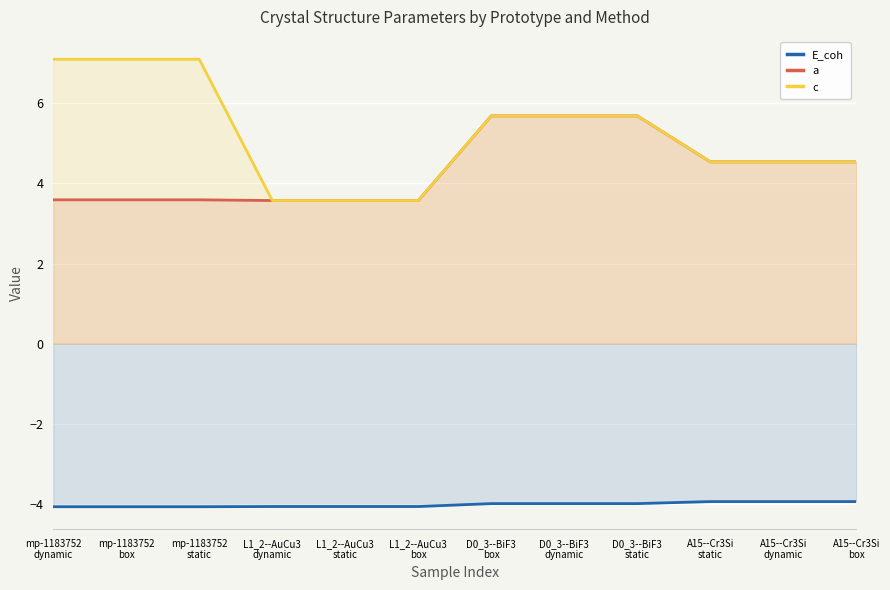

What is the approximate value of a at A15--Cr3Si
static?

4.5